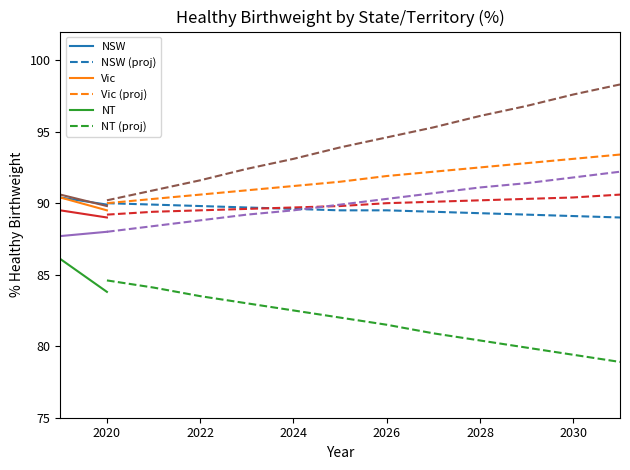

How many values in the SA series are below 93?

7